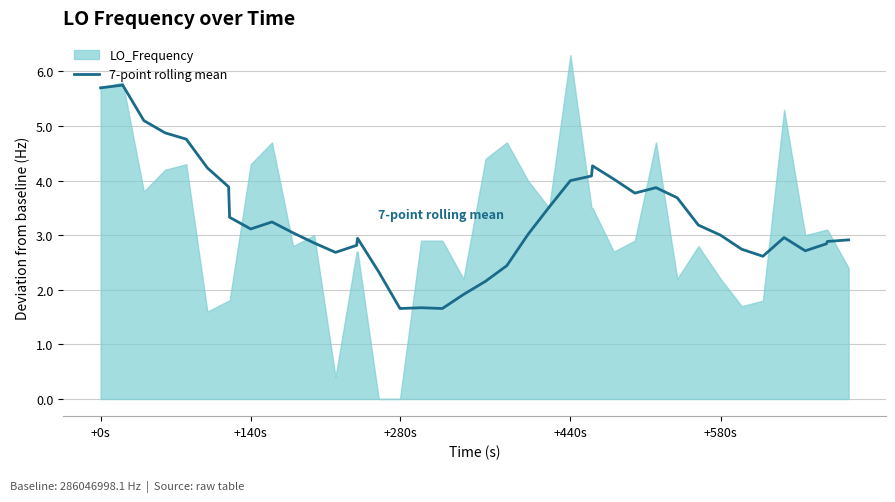

What is the lowest value of the 7-point rolling mean series?

1.7